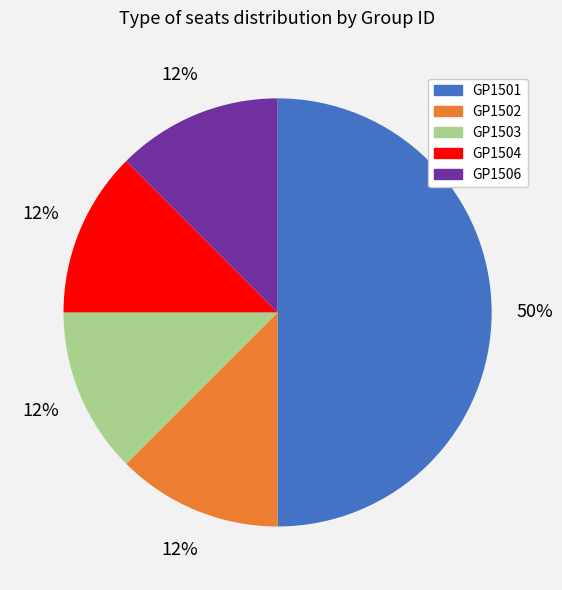

Count the number of slices in the pie.

5